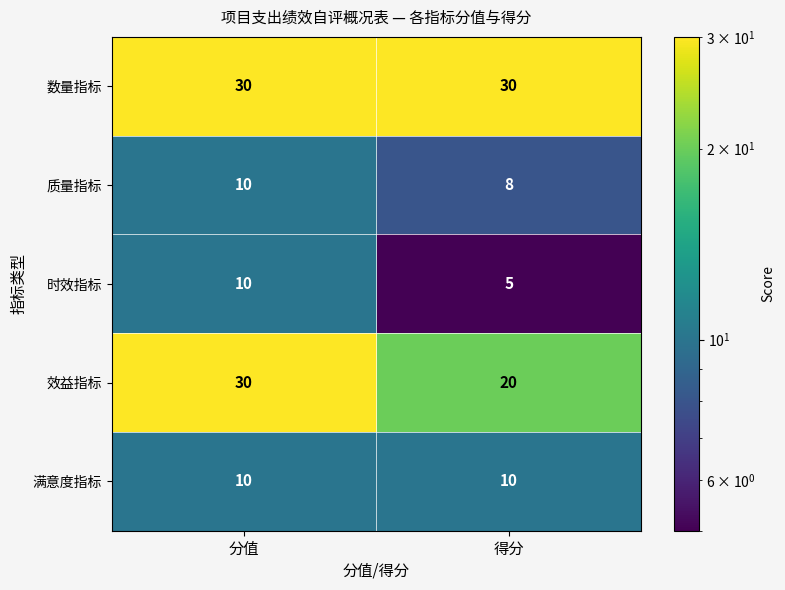

What is the total value across all series at 分值?

90